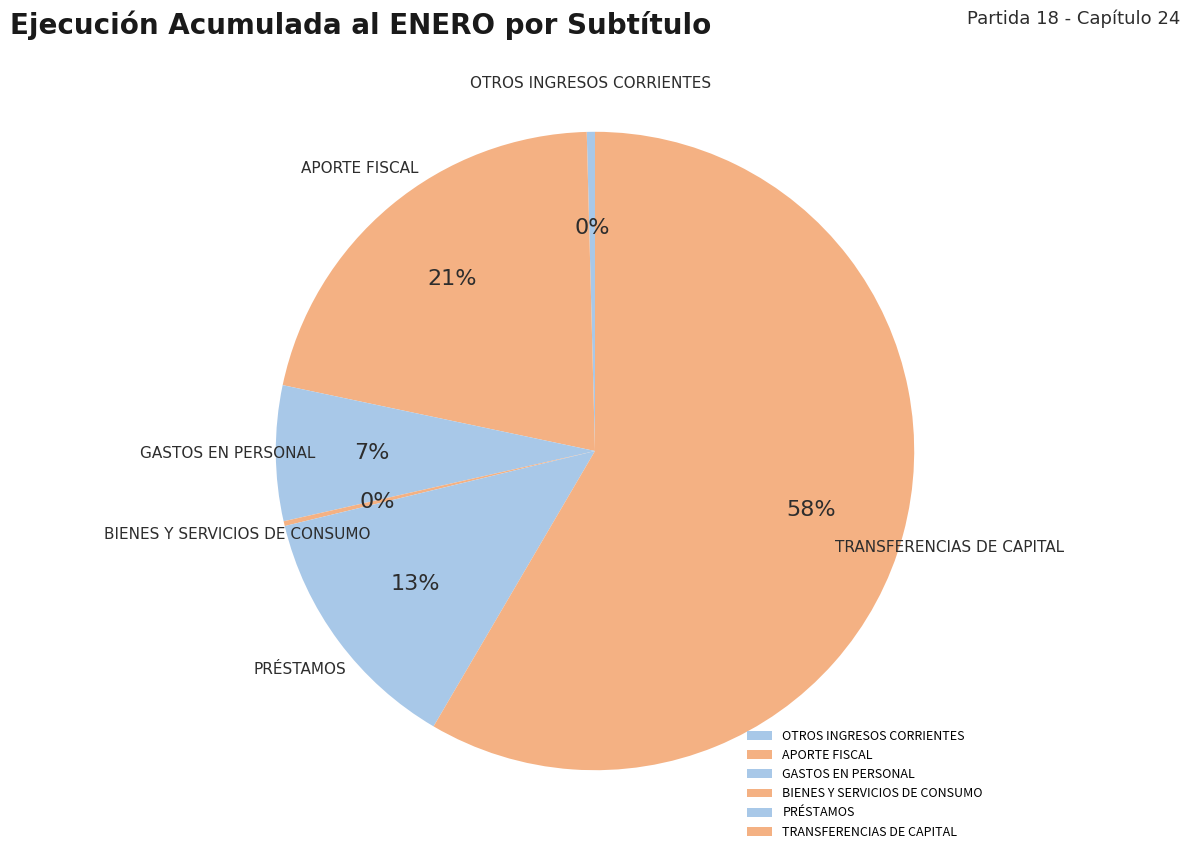

Is there any slice that represents more than half of the pie?

Yes